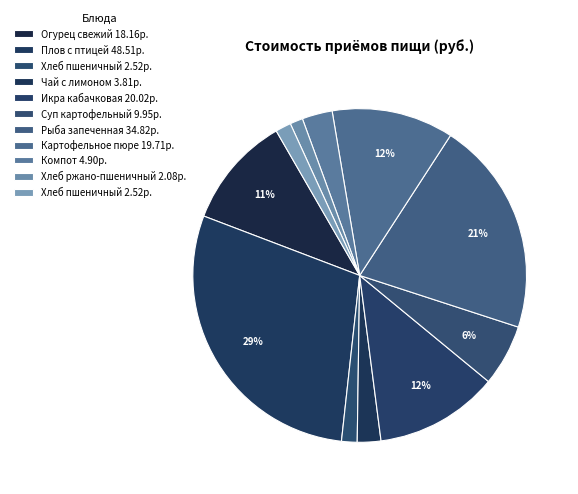

How many slices are in this pie chart?

11